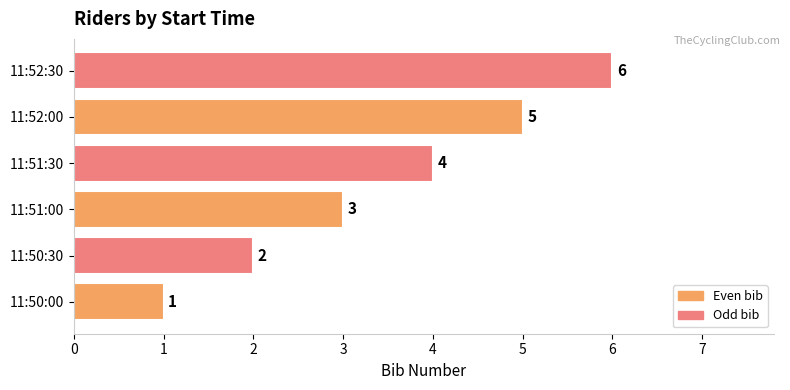

What is the difference between the second highest and minimum values?

4